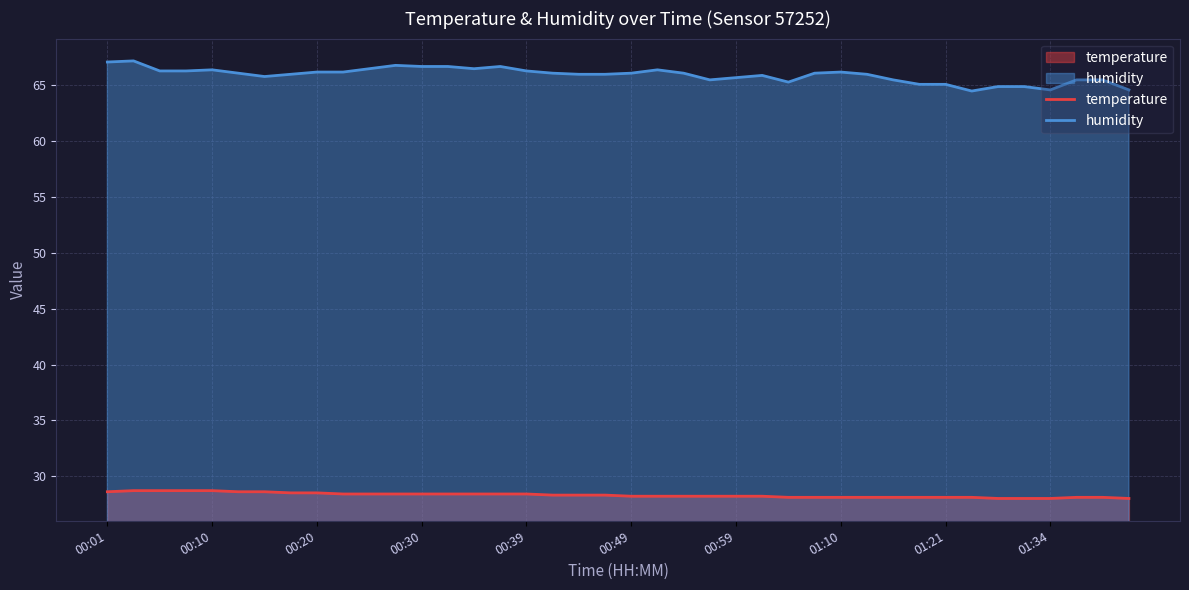

True or false: humidity and temperature cross at least once.

False